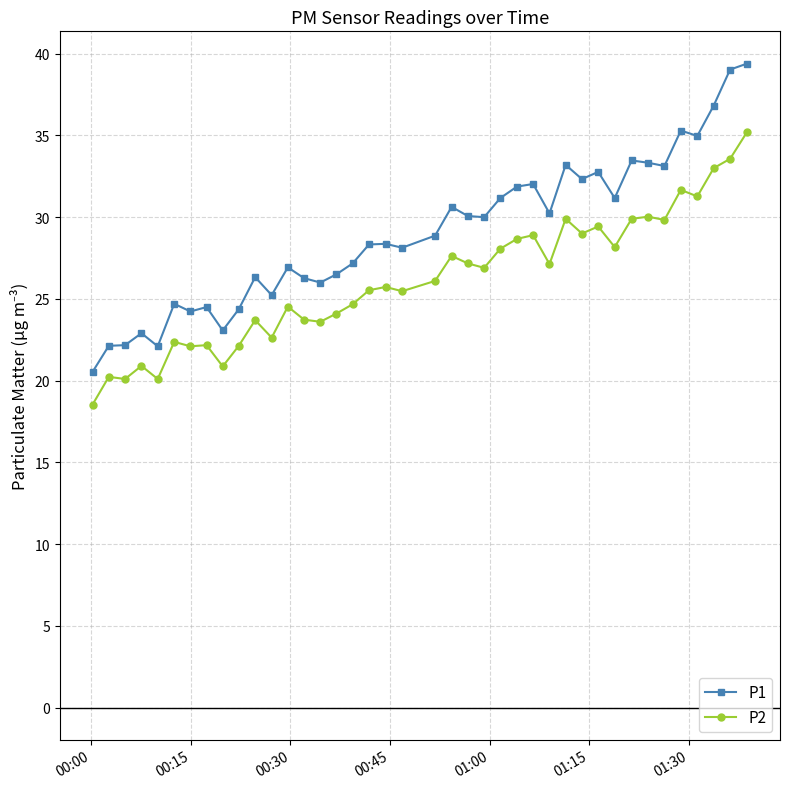

What is the smallest value displayed?

18.5